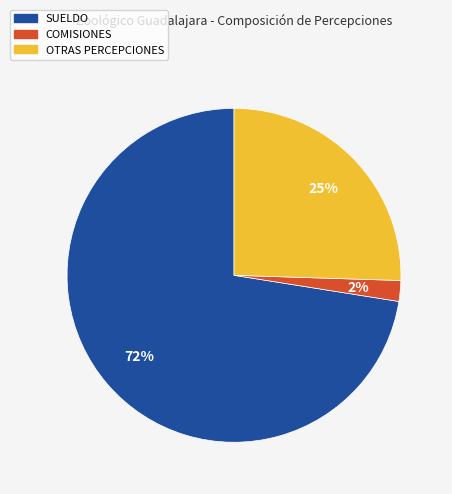

Is there any slice that represents more than half of the pie?

Yes